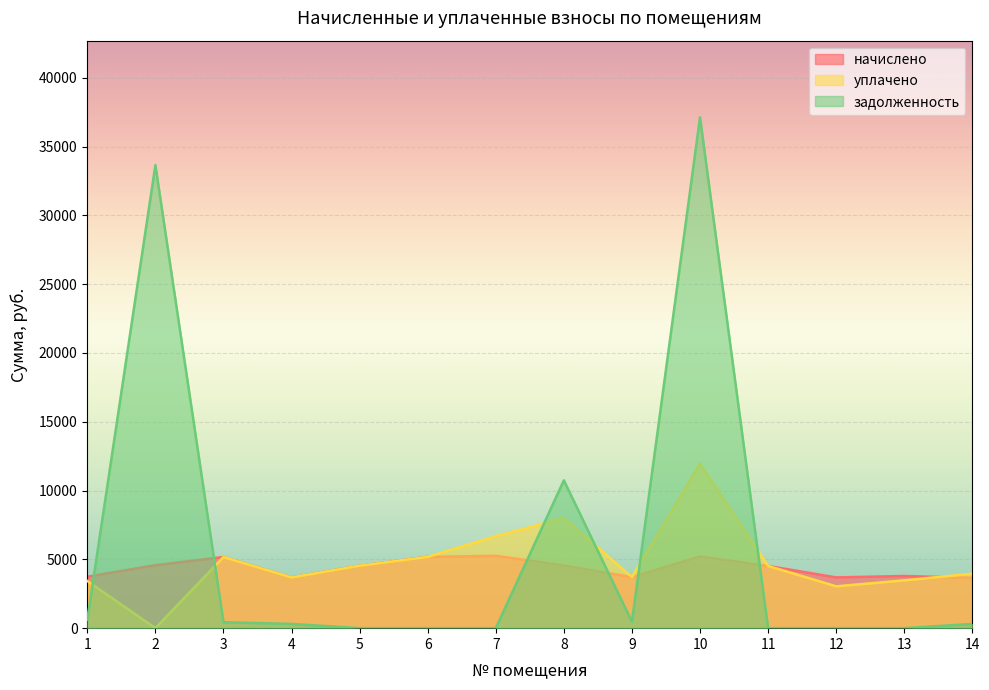

At which label does начислено reach its peak?

7